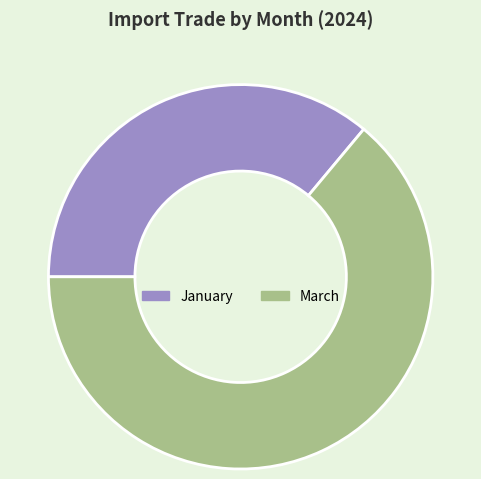

Is there any slice that represents more than half of the pie?

Yes